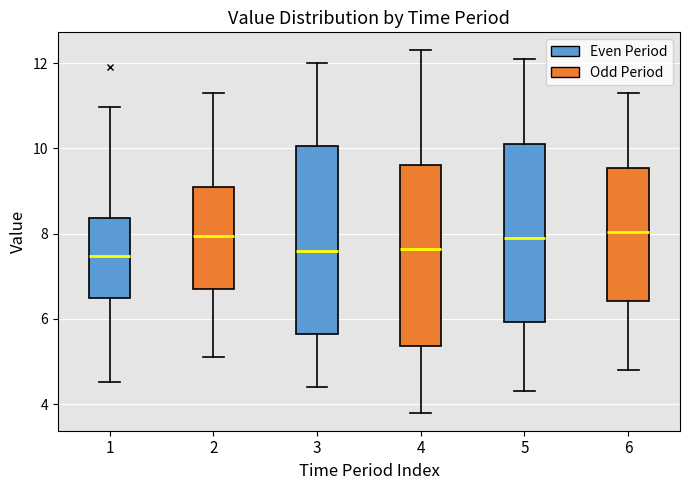

Where is the upper edge of the box at x = 4 on the y-axis? The values are not printed on the chart, so give them approximately, as read against the axis.

9.6